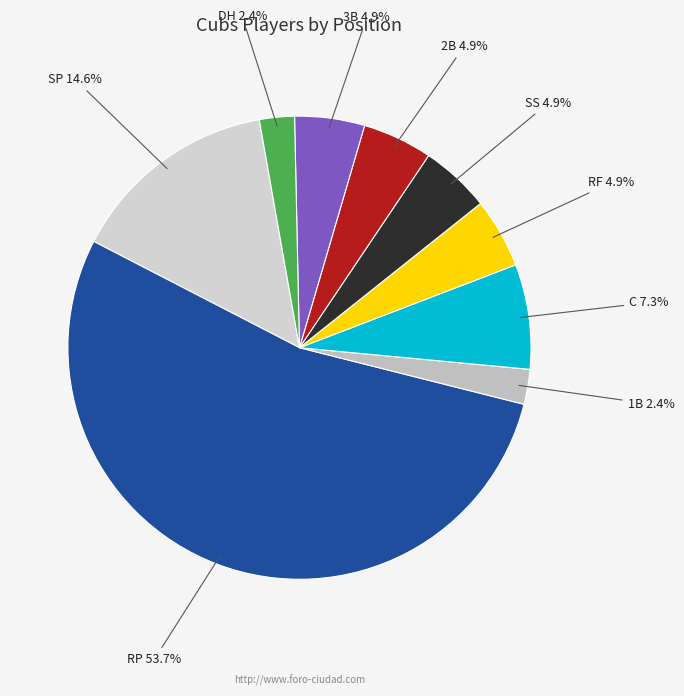

To the nearest percent, what portion does 3B represent?

5%